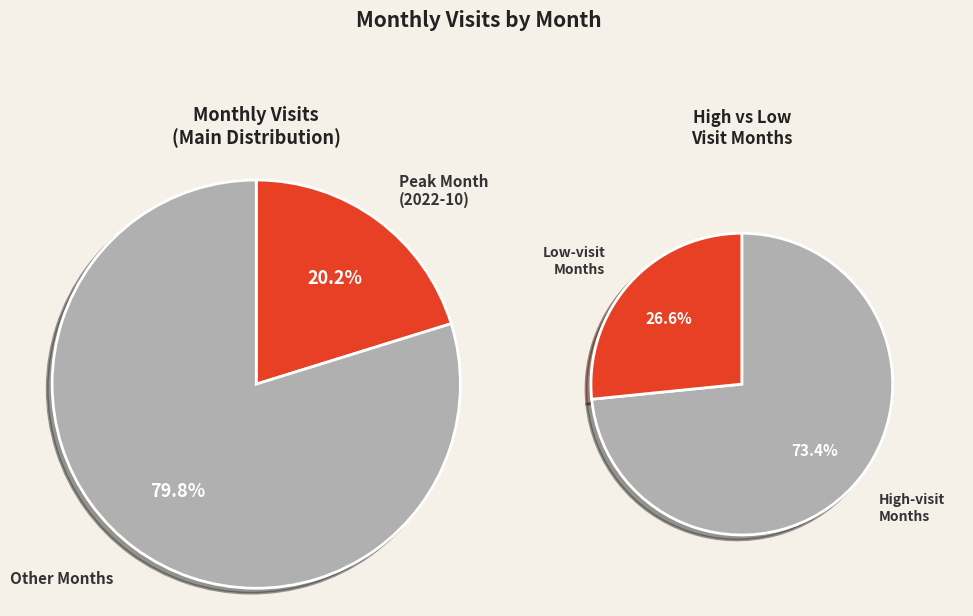

To the nearest percent, what is the combined percentage of 2022-08 and 2023-05?

11%